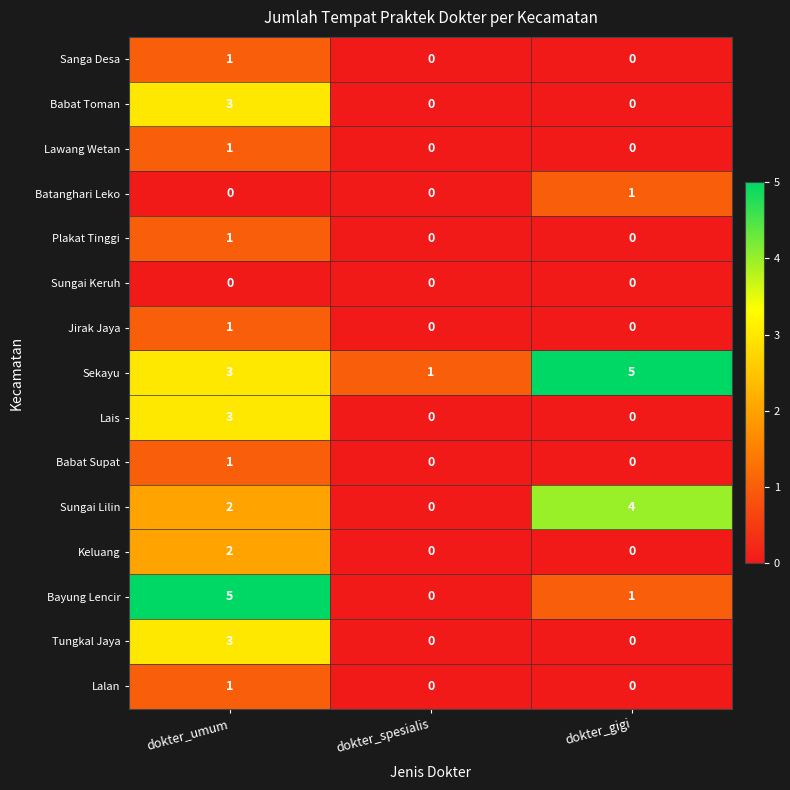

Which series has the largest total across all categories?

Sekayu